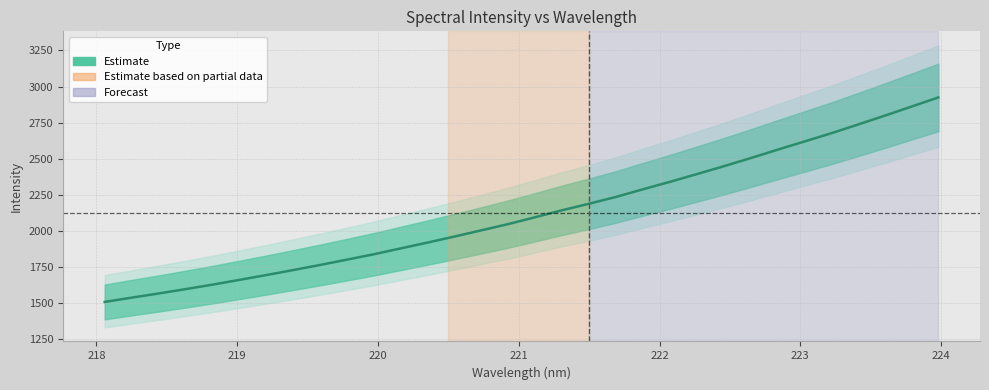

How many lines are shown in the chart?

1